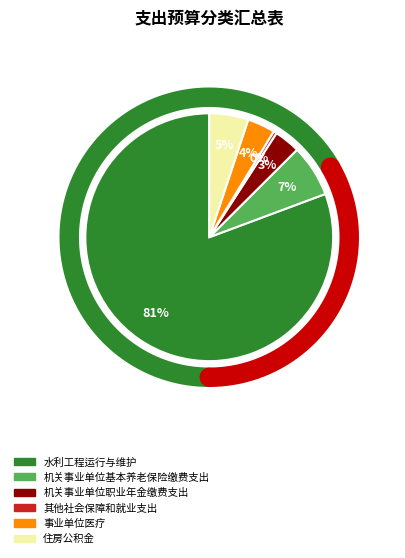

Which has a higher value, 机关事业单位职业年金缴费支出 or 其他社会保障和就业支出?

机关事业单位职业年金缴费支出